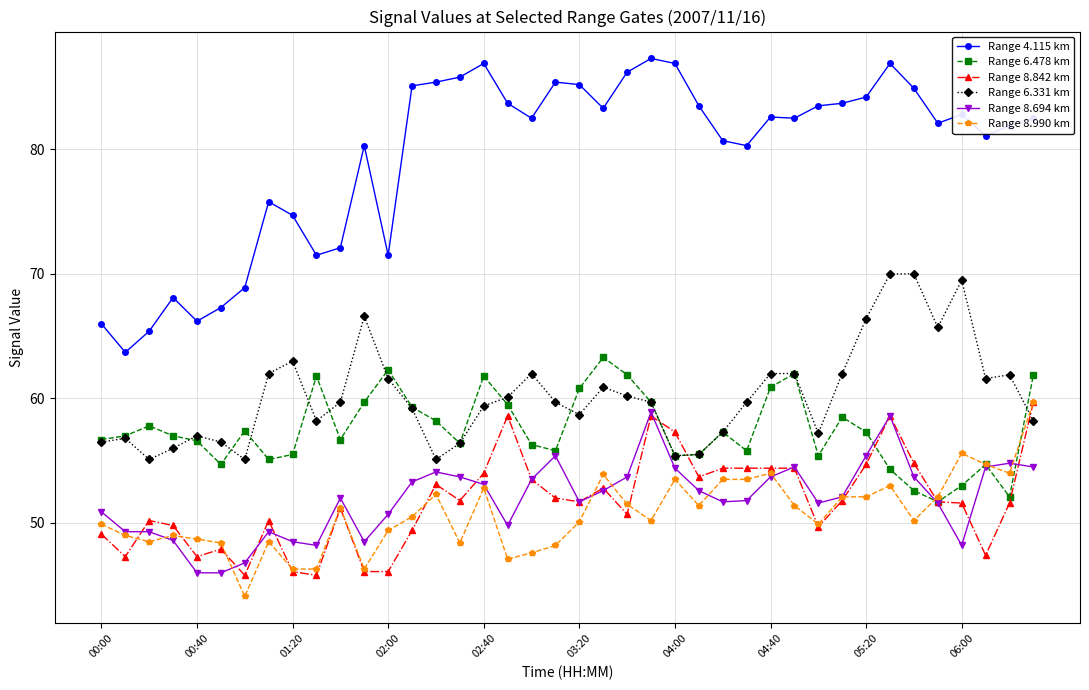

What is the value of the Range 8.694 km point at the 12th from the left?

48.5